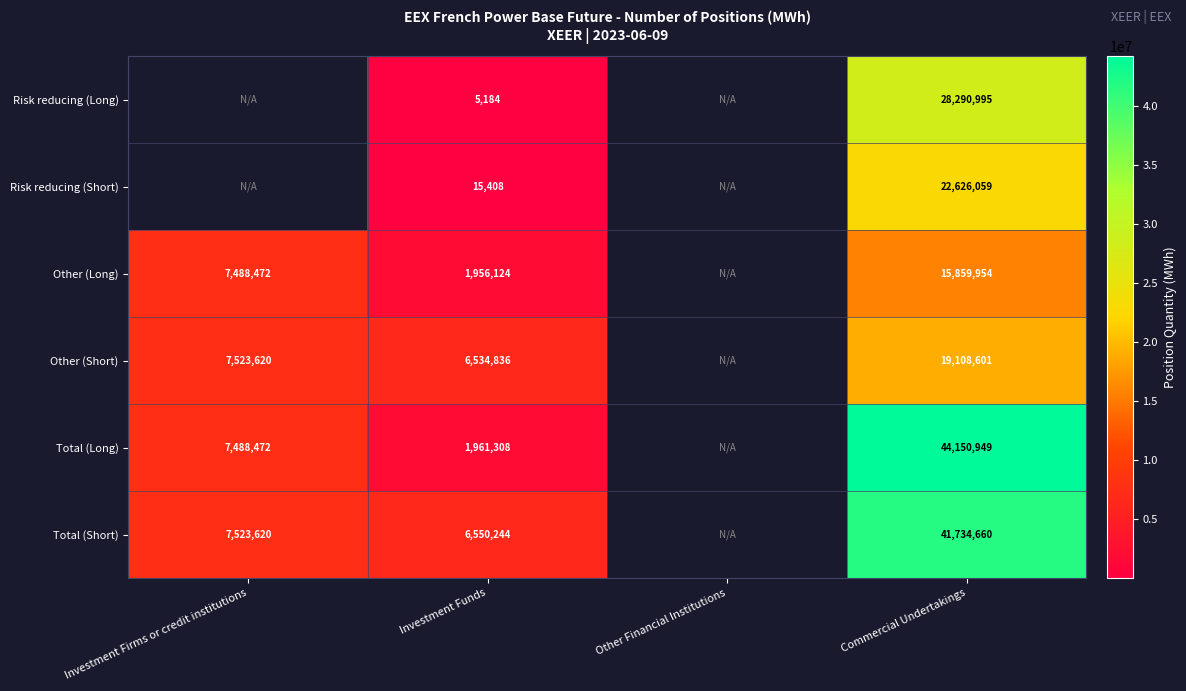

Rank the series at Investment Funds from highest to lowest value.

Total (Short), Other (Short), Total (Long), Other (Long), Risk reducing (Short), Risk reducing (Long)